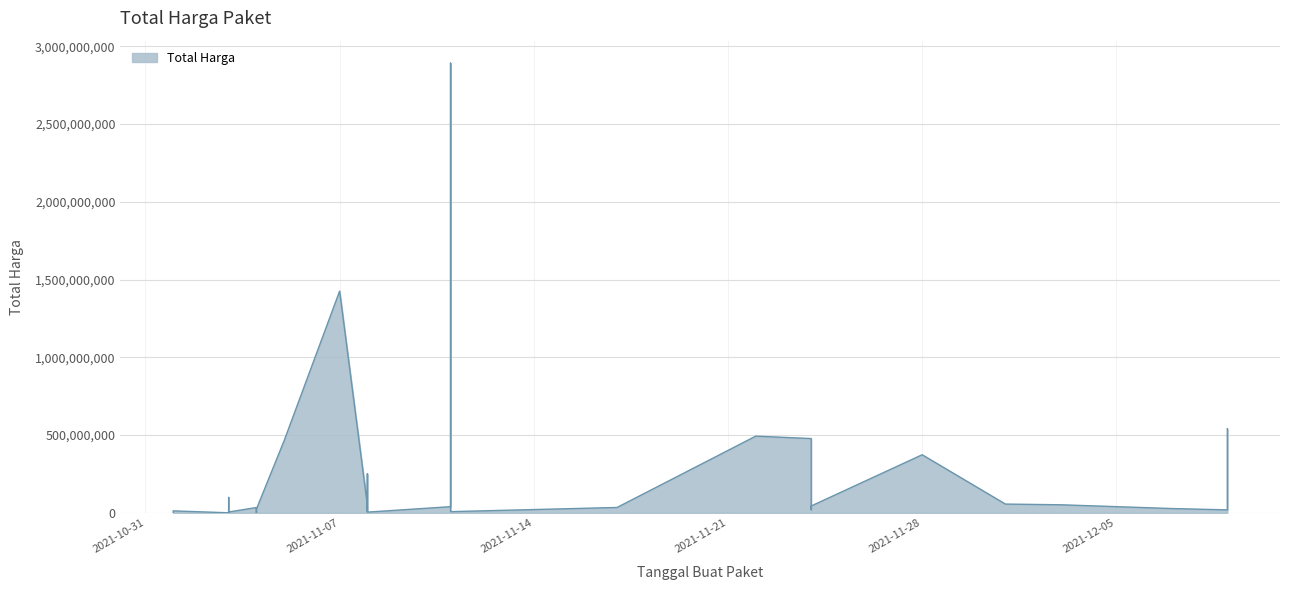

What is the label of the 1st point from the right?

2021-12-09